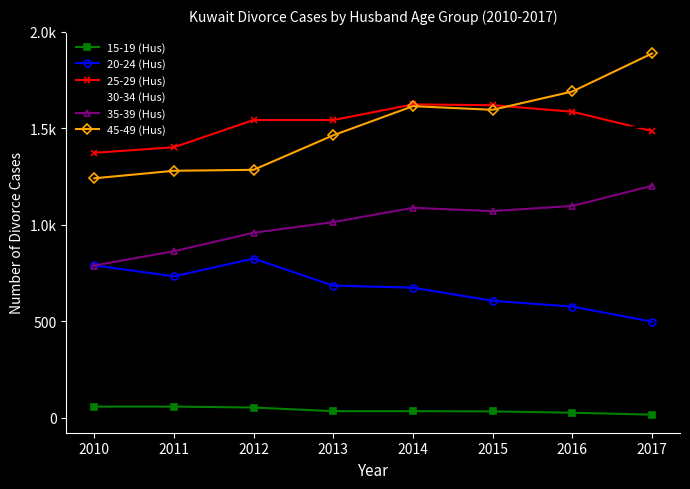

Which series ends up on top after the final intersection of 45-49 (Hus) and 25-29 (Hus)?

45-49 (Hus)